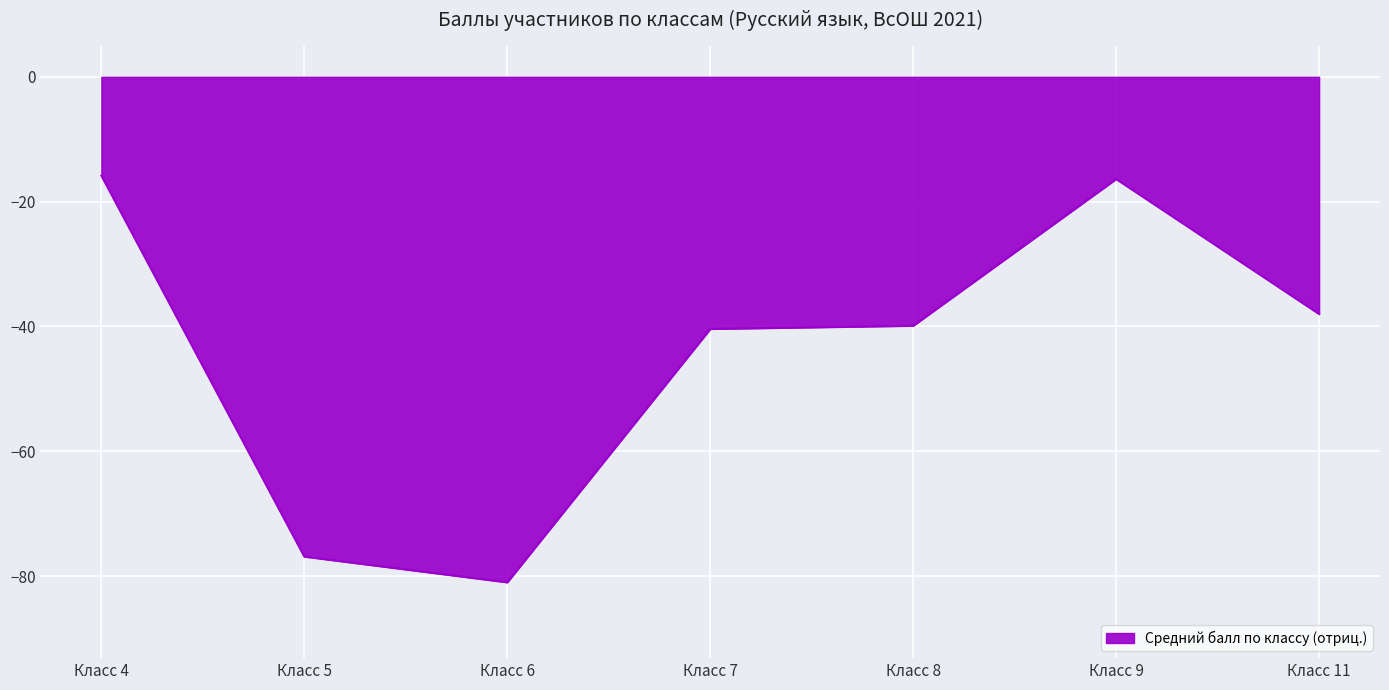

Which has a higher value, Класс 11 or Класс 5?

Класс 11